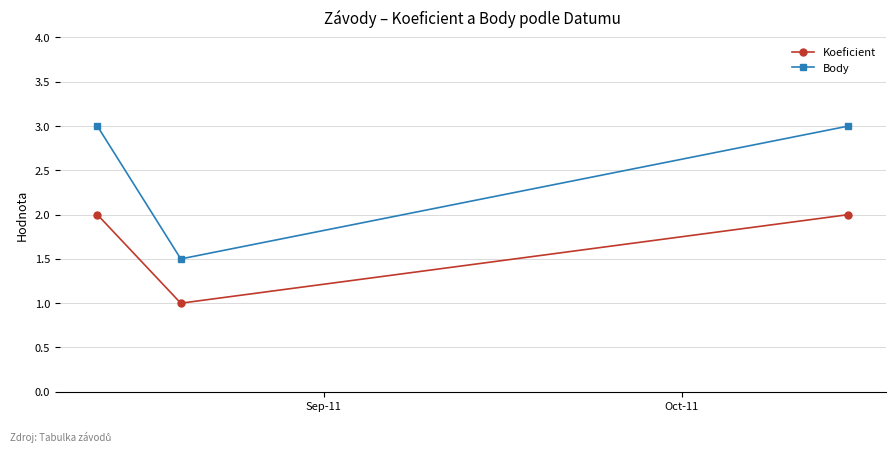

What are all the series names shown in the legend?

Koeficient, Body